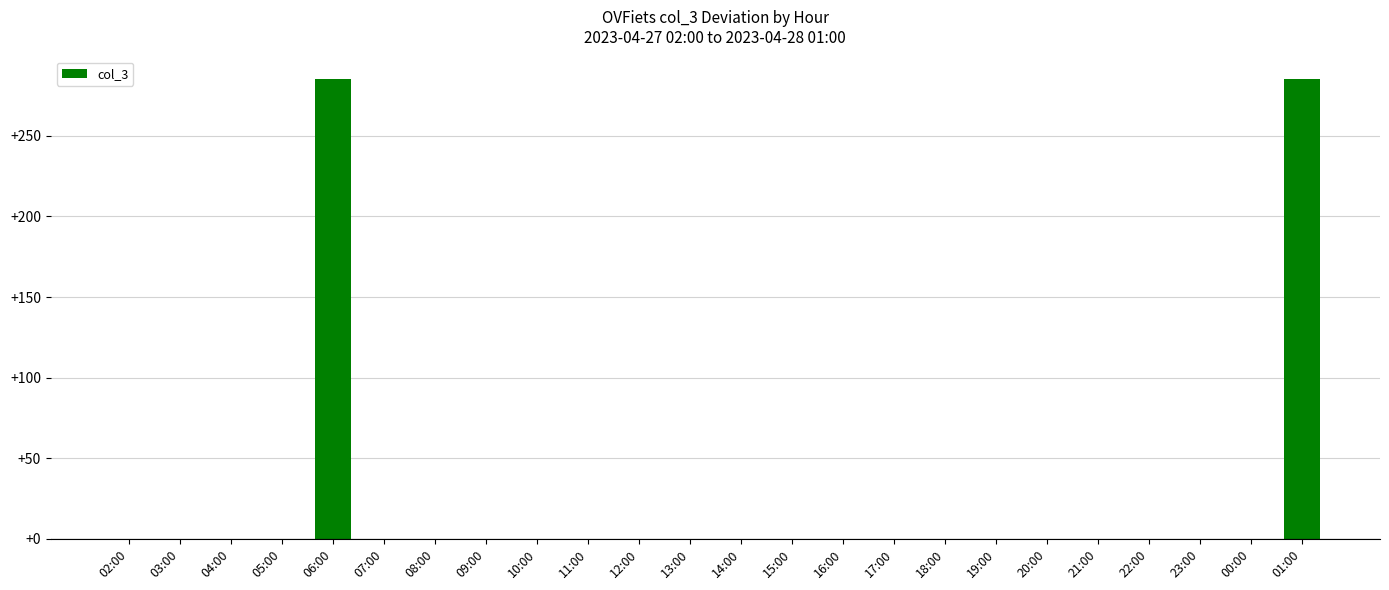

What is the average value?

24